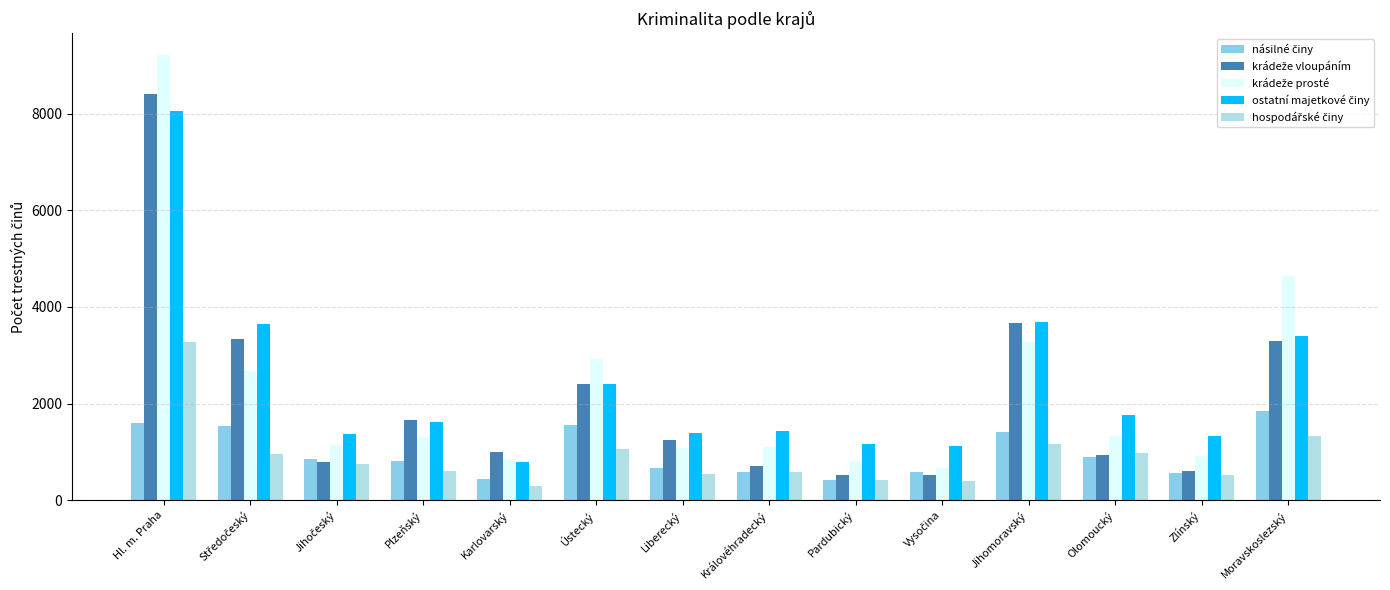

What is the greatest value displayed?

9210